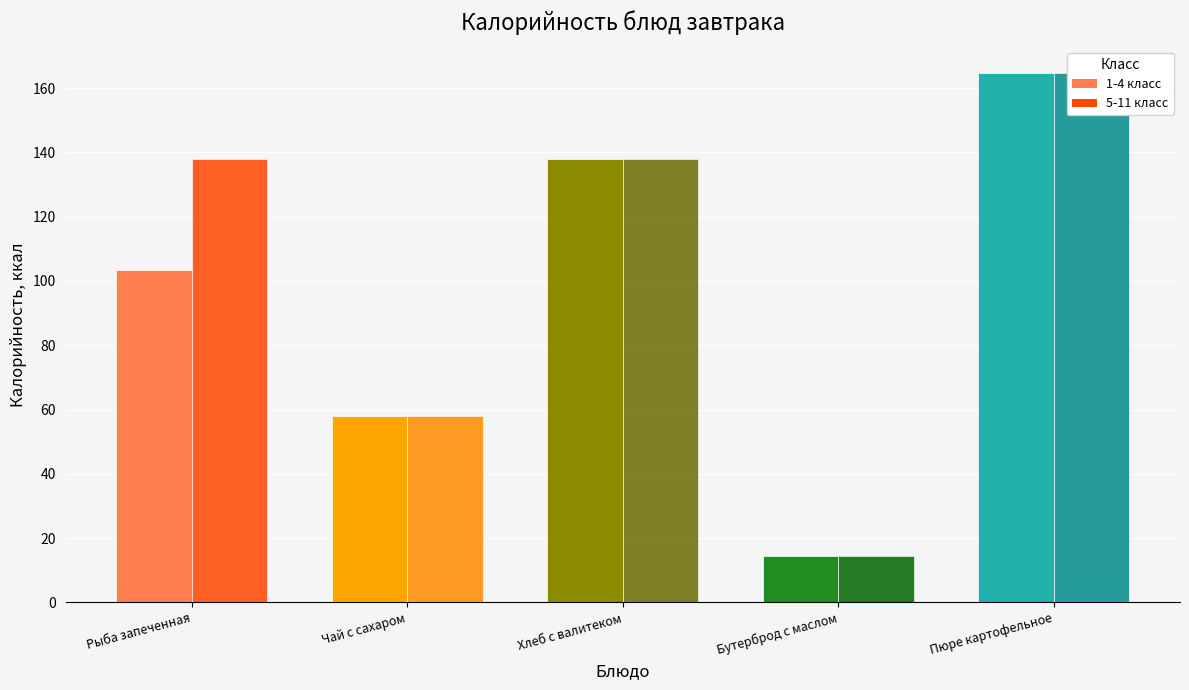

Reading left to right, extract all data points from this chart.

1-4 класс: 103.5	58.0	138.0	14.3	164.7
5-11 класс: 138.0	58.0	138.0	14.3	164.7